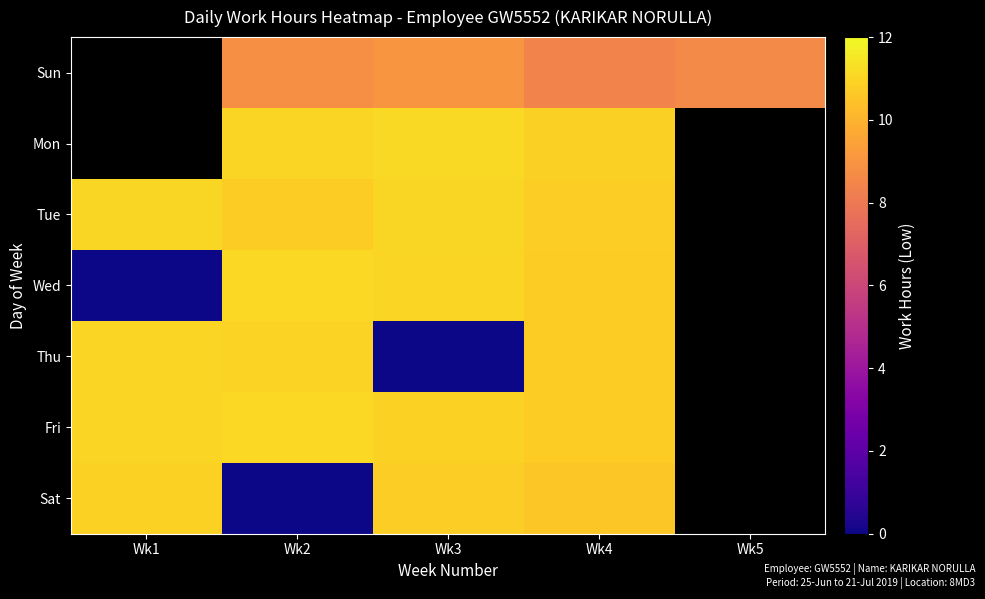

How many values in Mon are above zero?

3